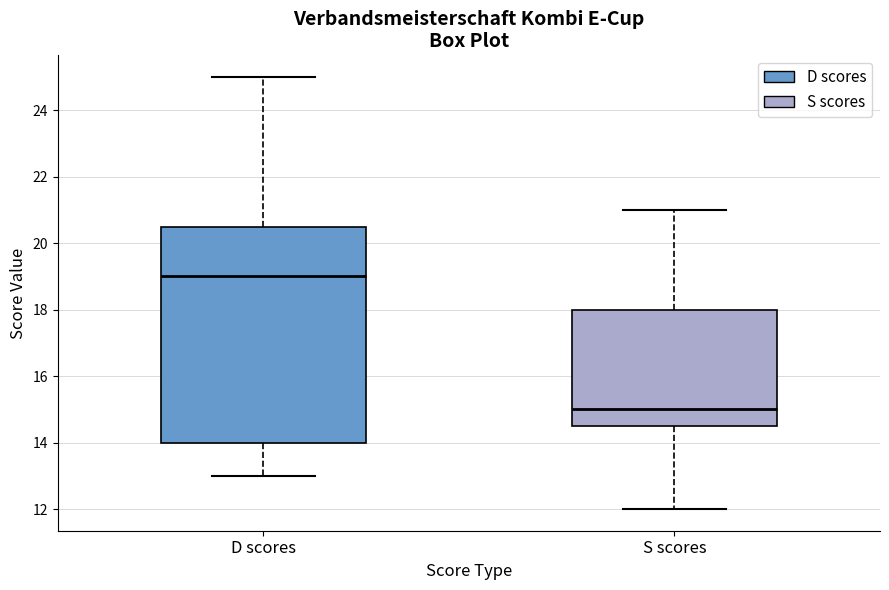

Reading left to right, read every box against the y-axis: the position of its median line, the range the box covers, and the ends of its whiskers. The values are not printed on the chart, so give them approximately, as read against the axis.

D scores: median 19.0, box 14.0 to 20.6, whiskers 13.0 to 25.0
S scores: median 15.0, box 14.6 to 18.0, whiskers 12.0 to 21.0